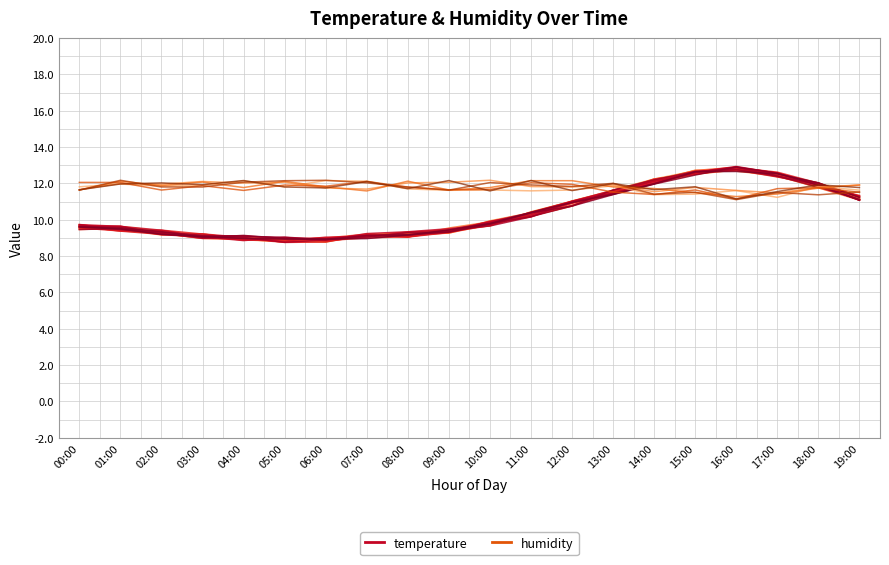

Reading left to right, what are all the values shown in this chart?

temperature: 00:00=9.6	01:00=9.6	02:00=9.4	03:00=9.1	04:00=8.9	05:00=8.8	06:00=8.8	07:00=9.2	08:00=9.2	09:00=9.5	10:00=9.7	11:00=10.4	12:00=11.0	13:00=11.4	14:00=12.0	15:00=12.5	16:00=12.7	17:00=12.5	18:00=11.9	19:00=11.1
humidity: 00:00=11.8	01:00=12.0	02:00=11.9	03:00=11.9	04:00=12.1	05:00=11.8	06:00=12.2	07:00=12.1	08:00=11.7	09:00=11.6	10:00=11.6	11:00=11.6	12:00=11.6	13:00=11.9	14:00=11.4	15:00=11.4	16:00=11.6	17:00=11.2	18:00=11.8	19:00=11.6